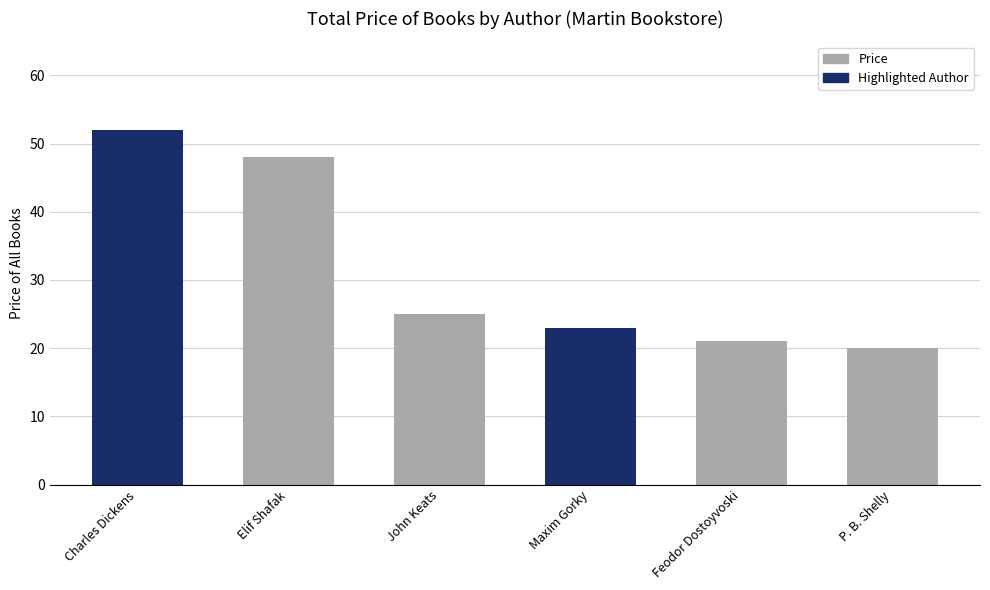

What is the change in value from Elif Shafak to Feodor Dostoyvoski?

-27